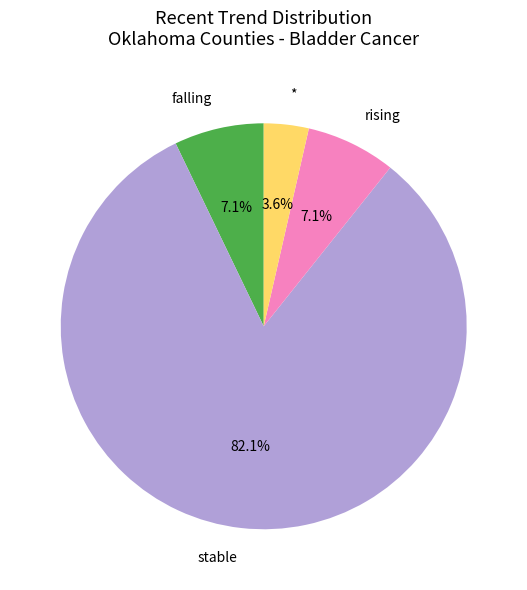

To the nearest percent, what is the difference between the largest and smallest slice percentages?

79%